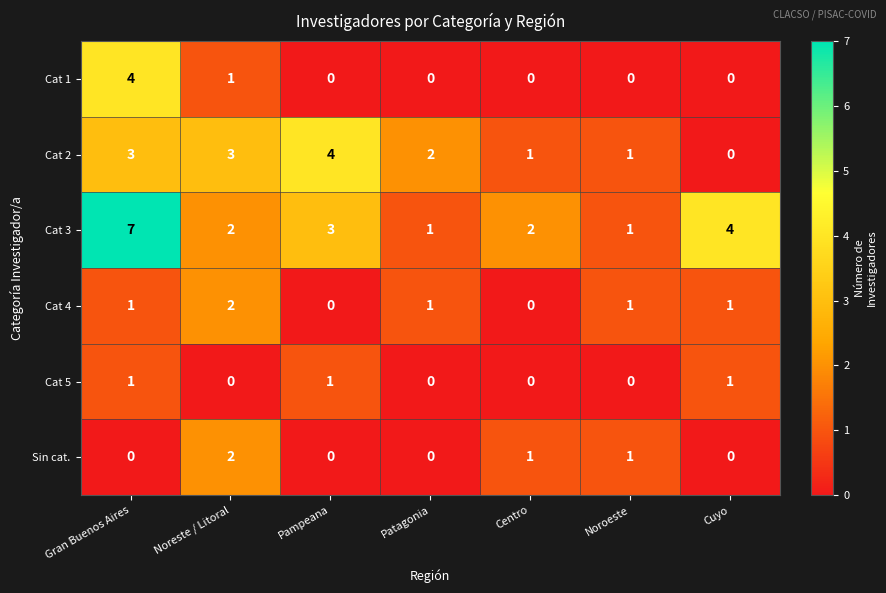

Which series has the widest spread of values?

Cat 3